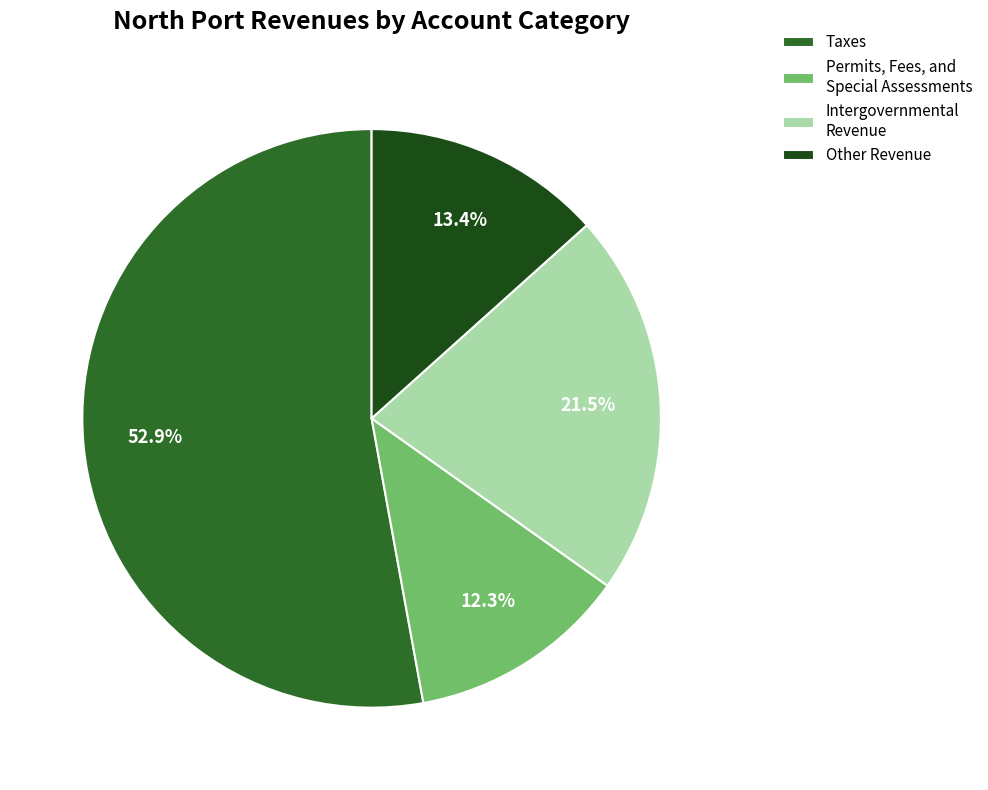

To the nearest percent, what portion does Taxes represent?

53%